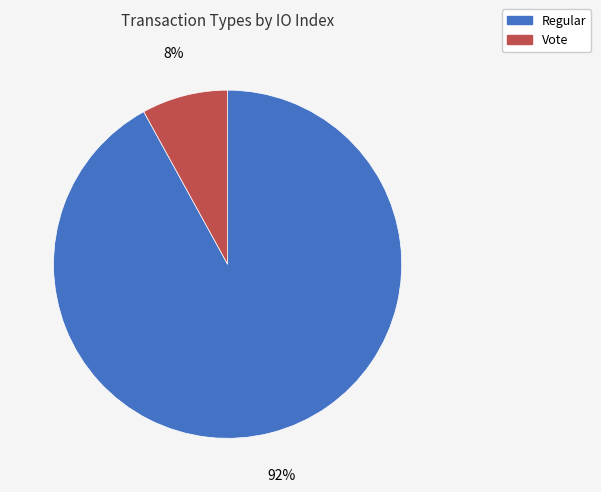

To the nearest percent, what is the difference between the largest and smallest slice percentages?

84%